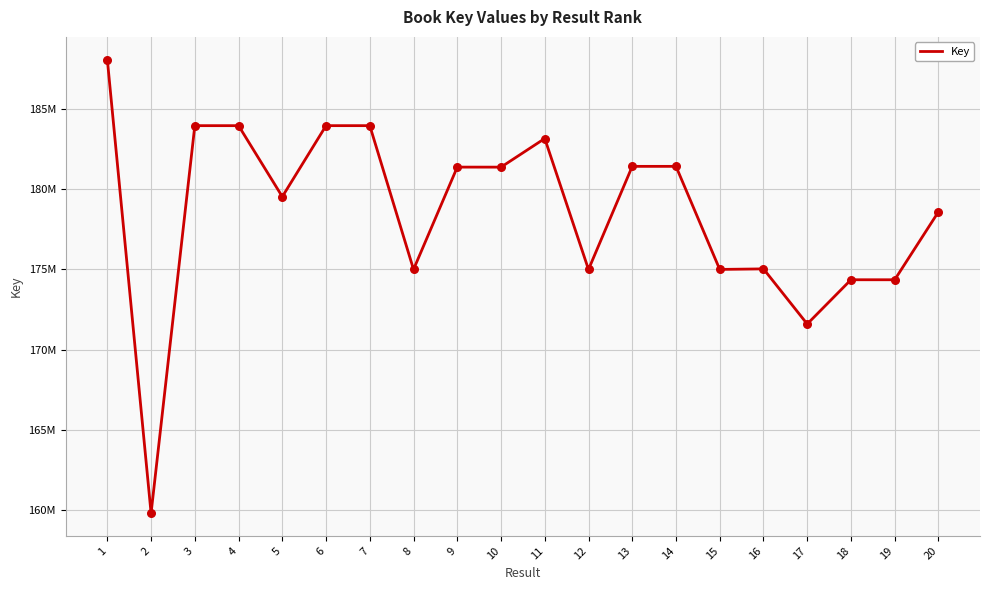

Does the chart have visible grid lines?

Yes